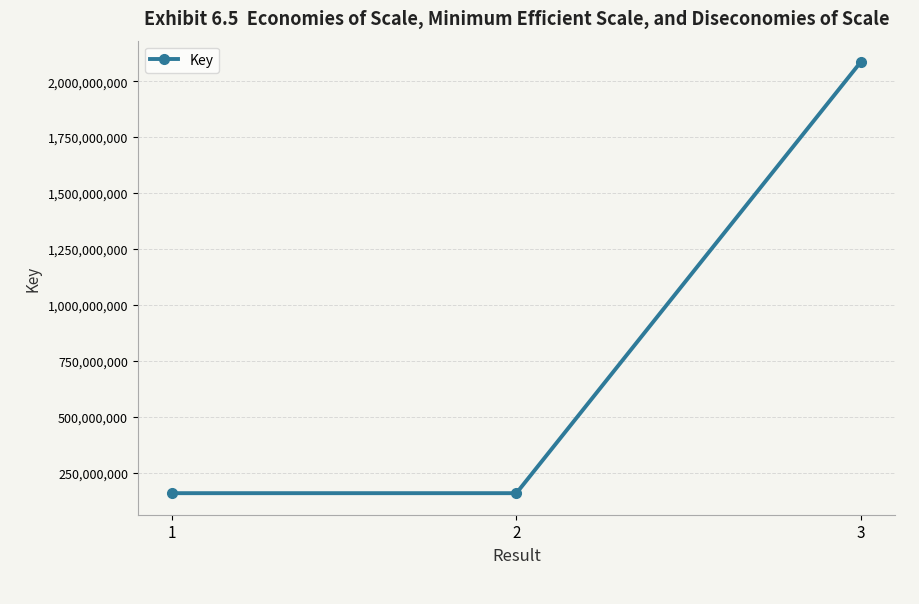

Is this an area chart (filled region under the line)?

No